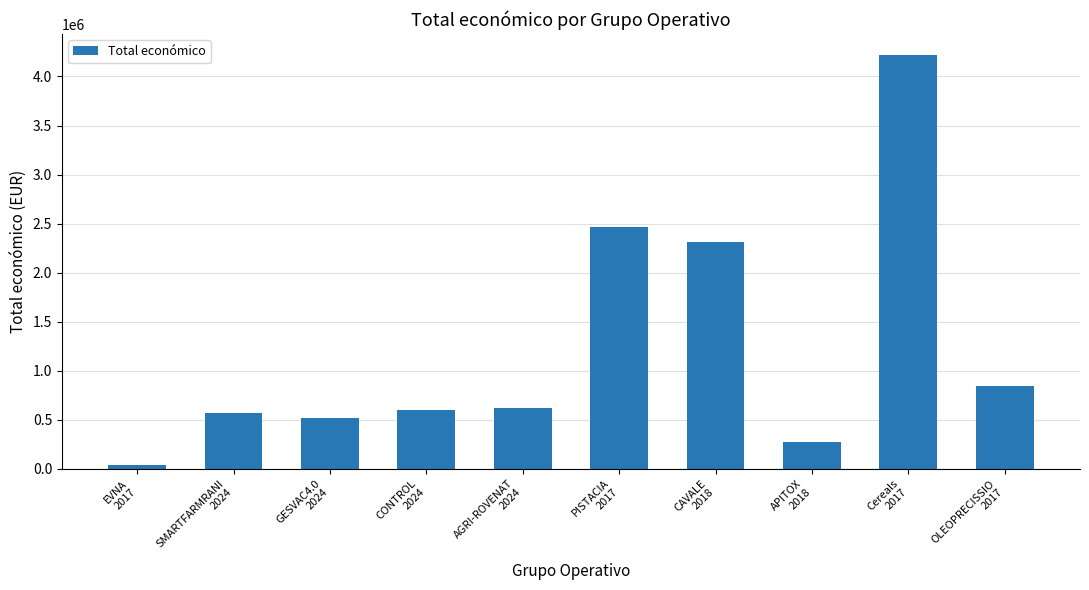

At which category does the chart reach its peak across all series?

Cereals
2017